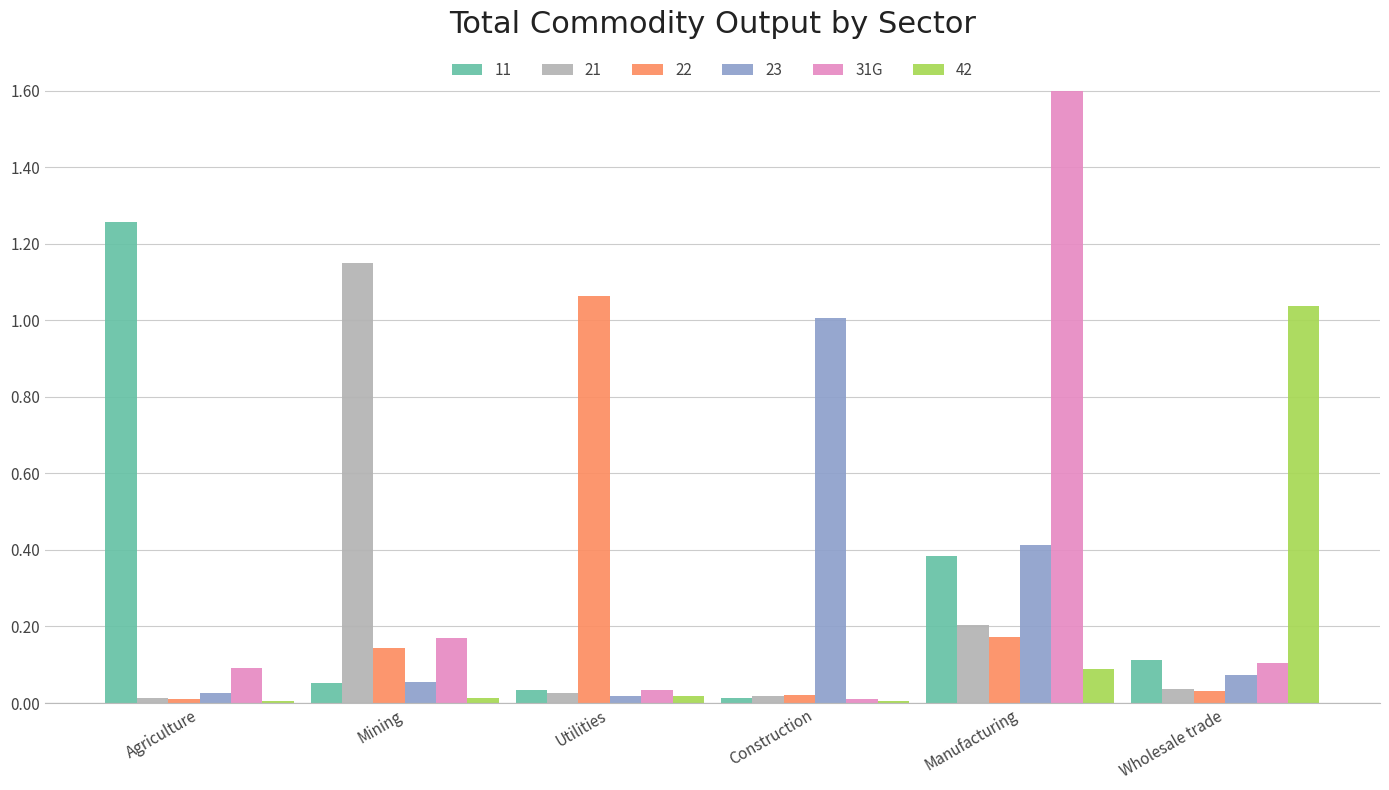

Count the number of data series in this chart.

6